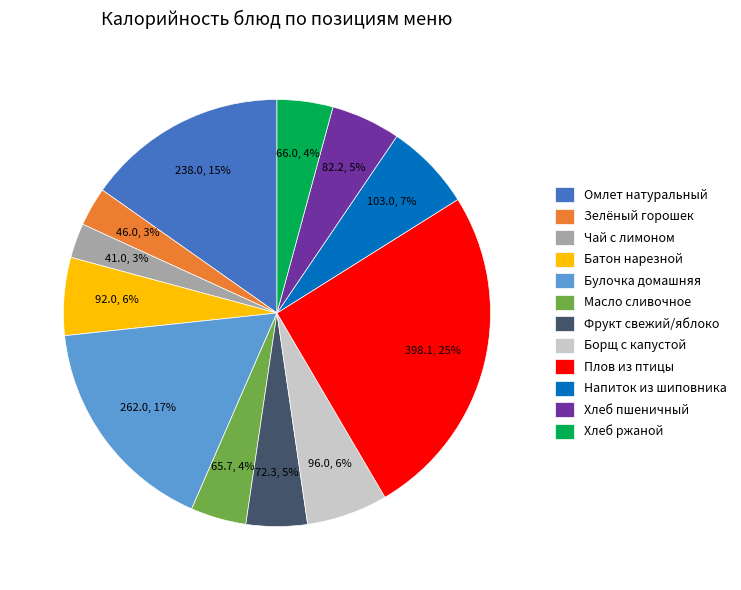

What percentage is the Фрукт свежий/яблоко slice, to the nearest percent?

5%